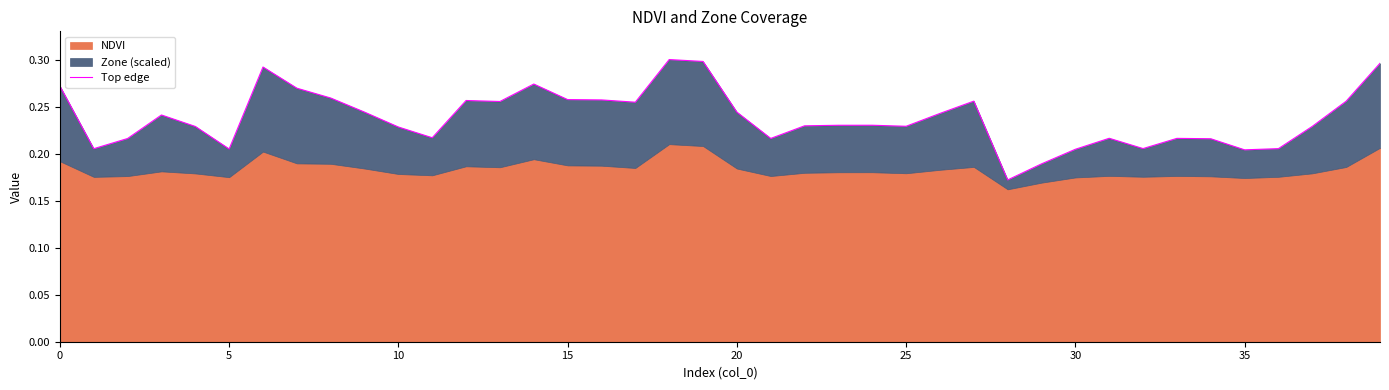

What is the approximate value at 31?

0.2